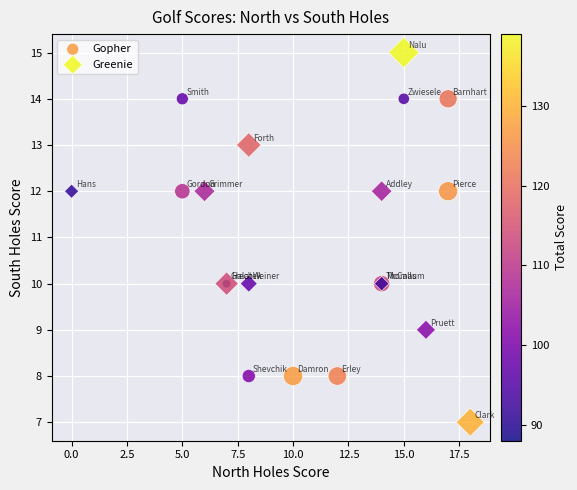

What are all the series names shown in the legend?

Gopher, Greenie